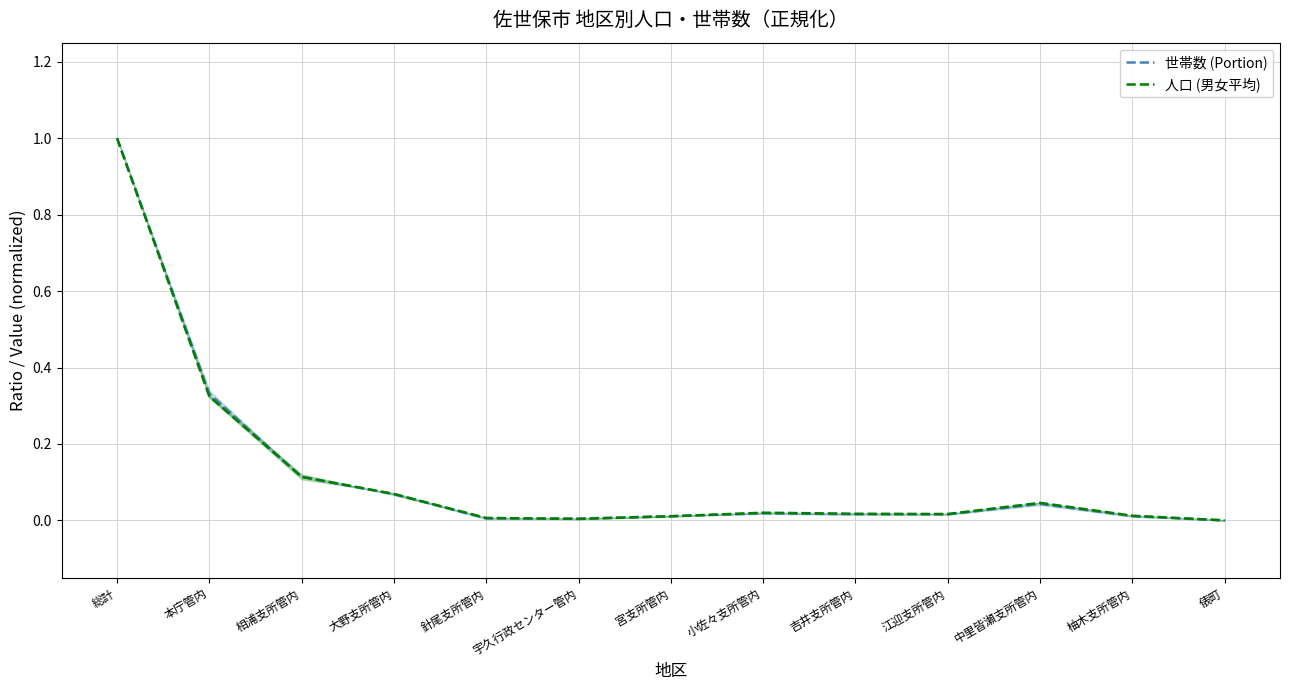

What is the maximum value shown in the chart?

1.0